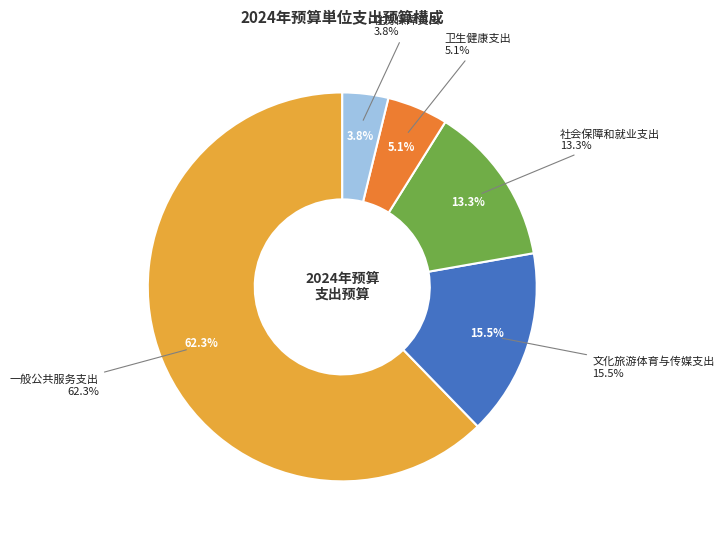

To the nearest percent, what is the difference between the largest and smallest slice percentages?

58%